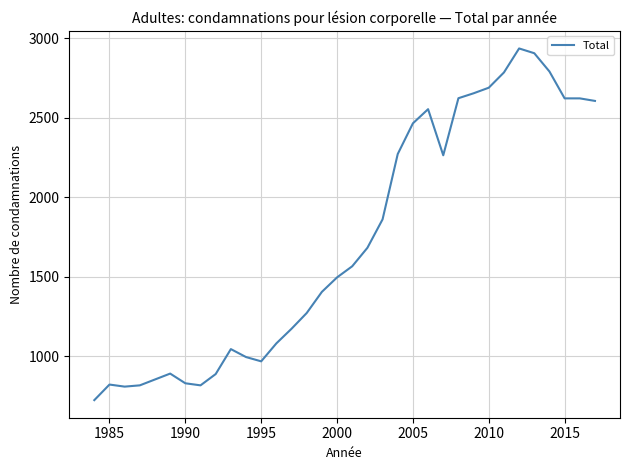

How many lines are shown in the chart?

1